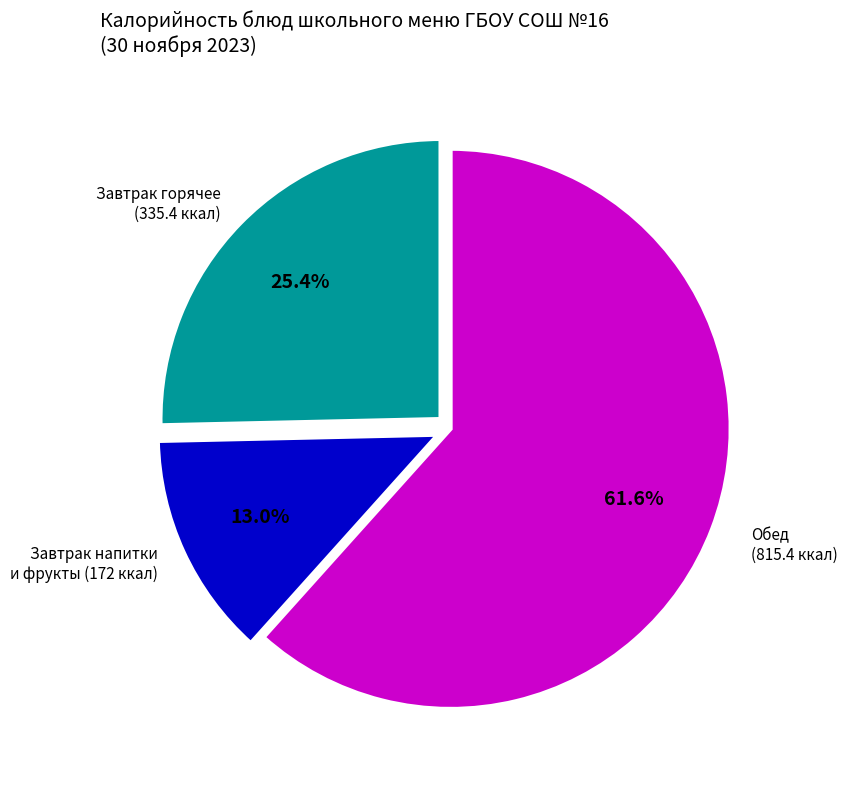

Is there a majority slice in this chart?

Yes